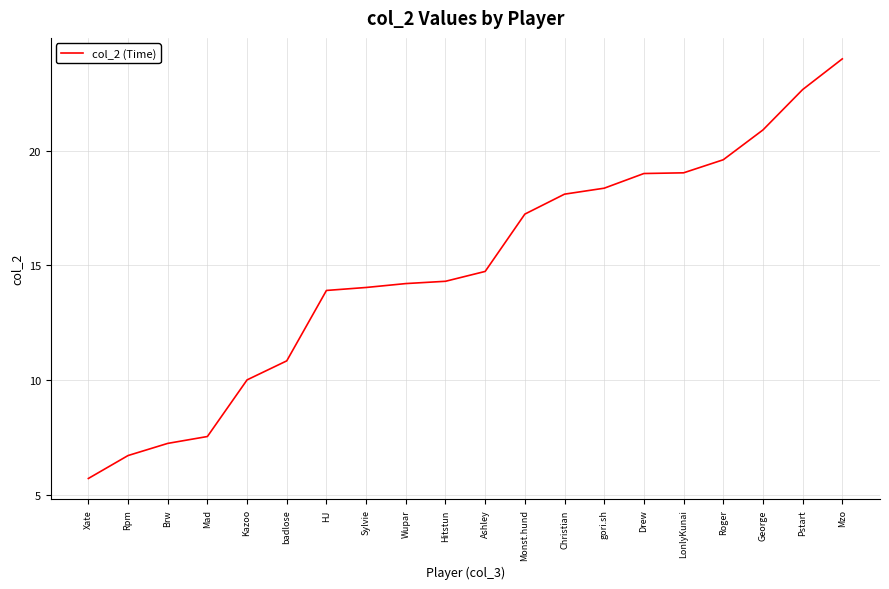

Reading left to right, transcribe all the data shown in this chart.

5.7	6.7	7.2	7.5	10.0	10.8	13.9	14.0	14.2	14.3	14.7	17.2	18.1	18.4	19.0	19.0	19.6	20.9	22.7	24.0